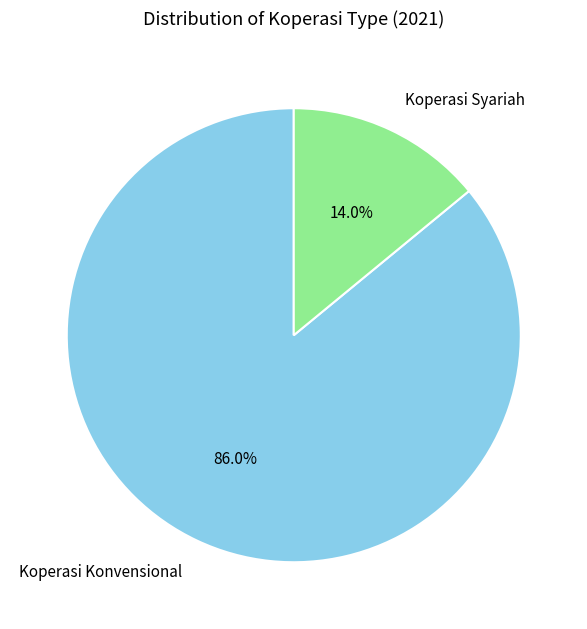

Which slice represents more than half of the pie?

Koperasi Konvensional